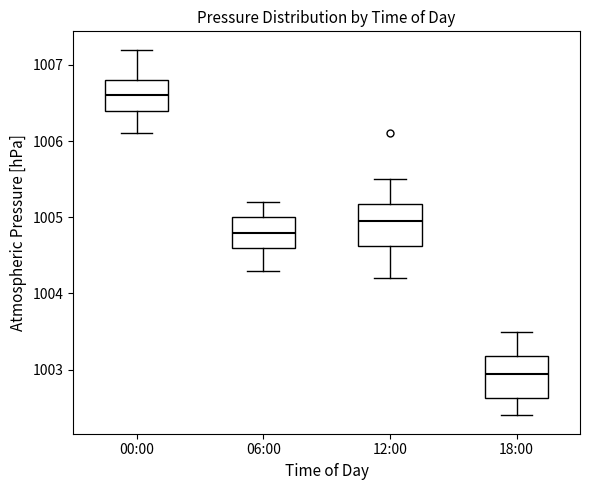

Reading left to right, read every box against the y-axis: the position of its median line, the range the box covers, and the ends of its whiskers. The values are not printed on the chart, so give them approximately, as read against the axis.

00:00: median 1006.6, box 1006.4 to 1006.8, whiskers 1006.1 to 1007.2
06:00: median 1004.8, box 1004.6 to 1005.0, whiskers 1004.3 to 1005.2
12:00: median 1005.0, box 1004.6 to 1005.2, whiskers 1004.2 to 1005.5
18:00: median 1003.0, box 1002.6 to 1003.2, whiskers 1002.4 to 1003.5